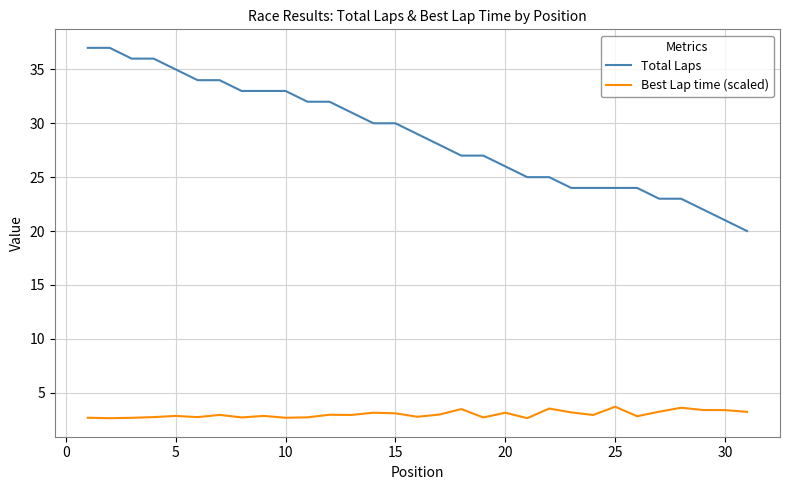

What is the sum of all Best Lap time (scaled) values?

92.9